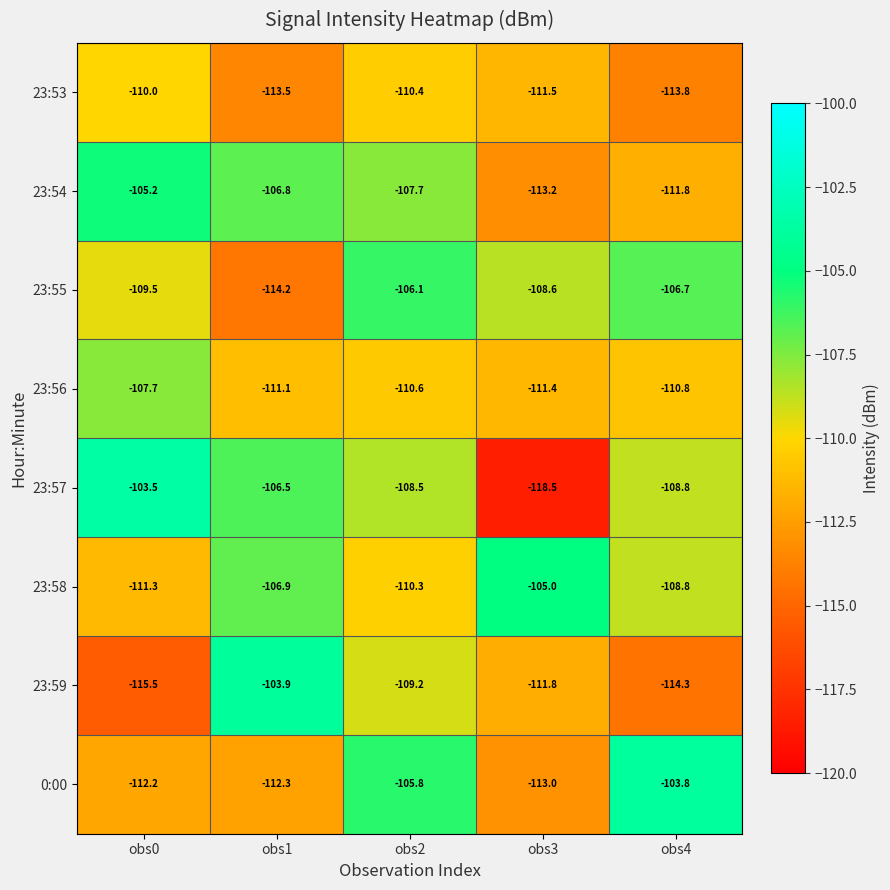

What is the minimum value shown in the chart?

-118.5